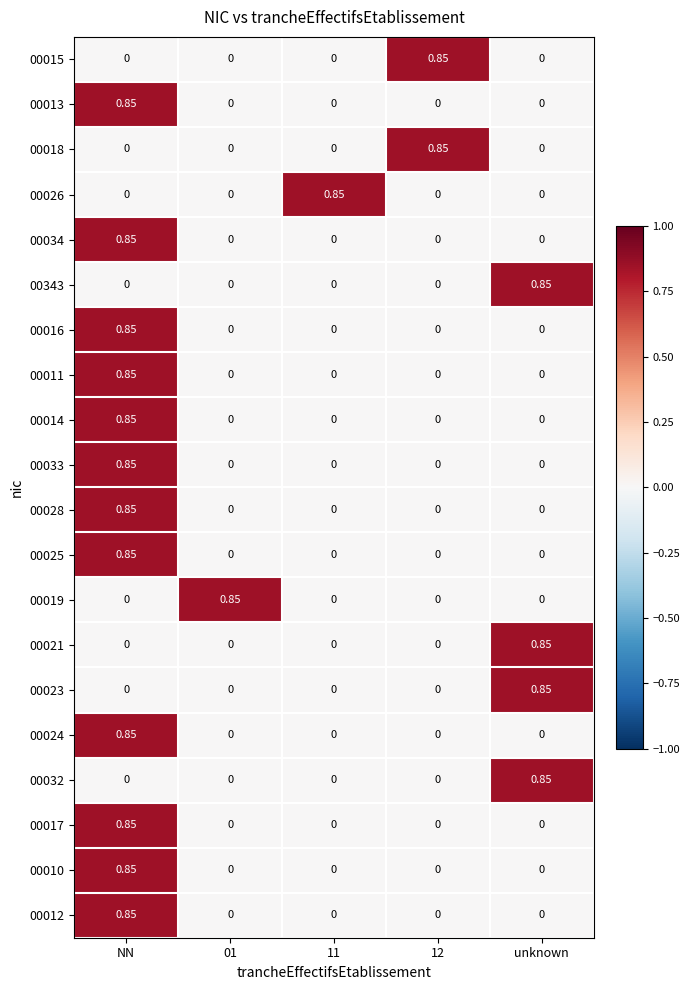

At which category is the sum across all series the highest?

NN